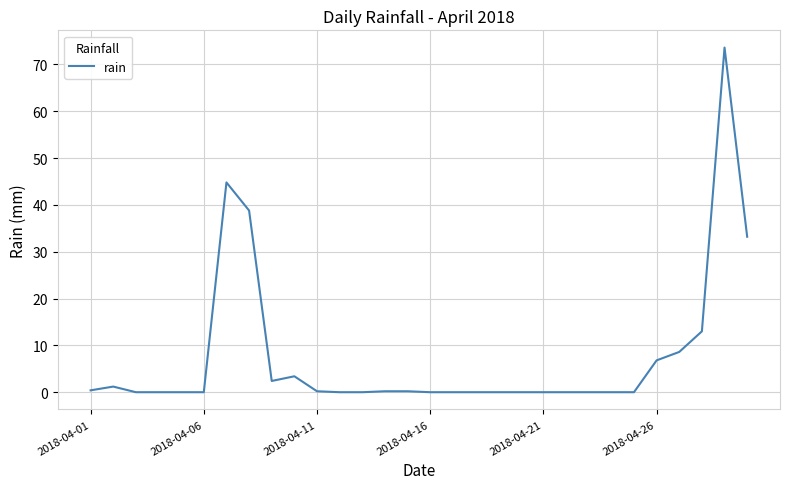

What is the maximum value shown in the chart?

73.6